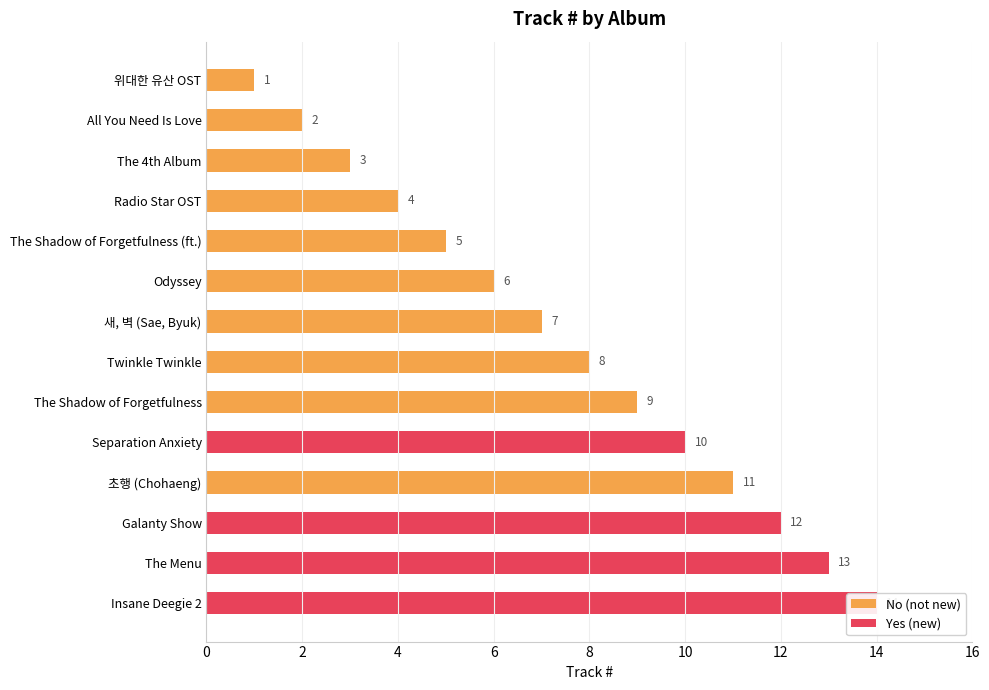

How many categories are shown in the chart?

14